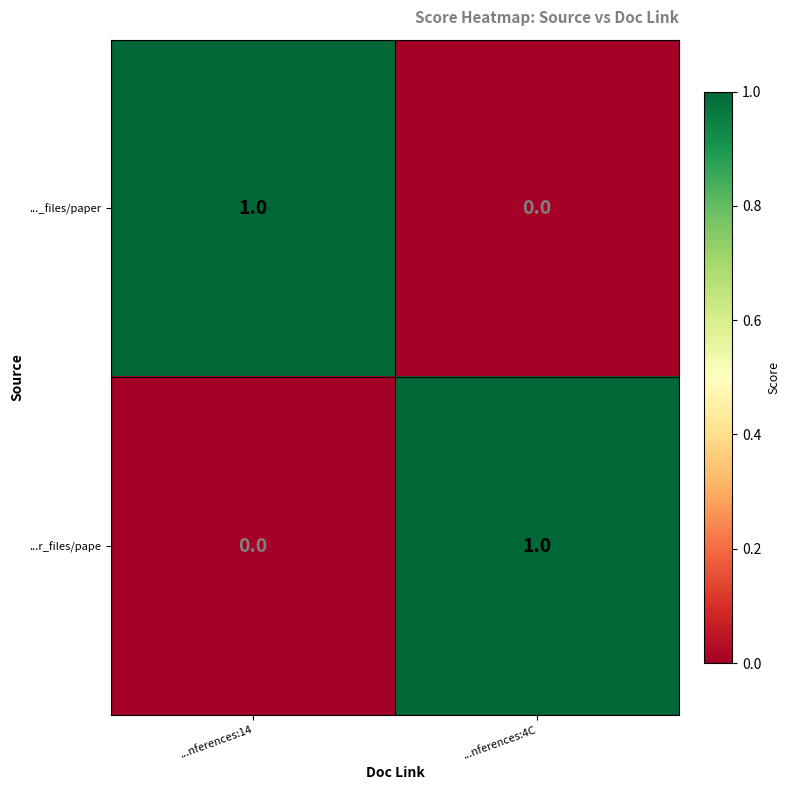

At how many categories does at least one series exceed 0?

2